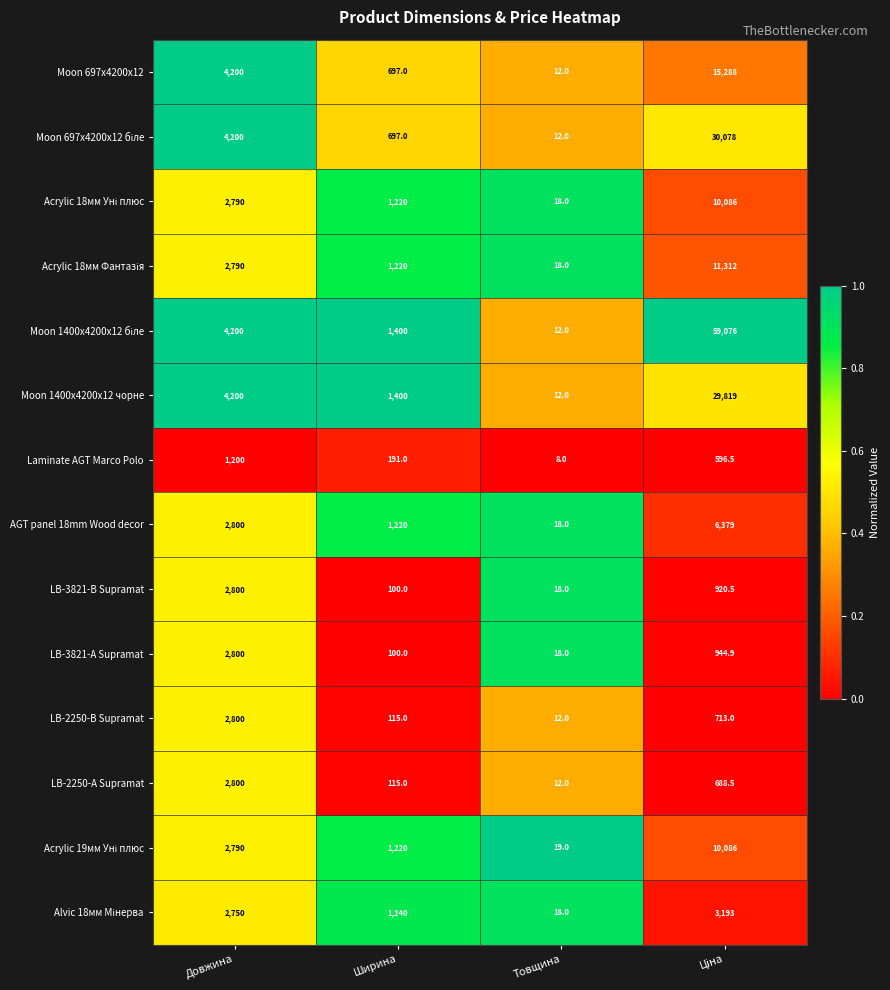

True or false: LB-3821-В Supramat has a value of 28.0 at Товщина.

False